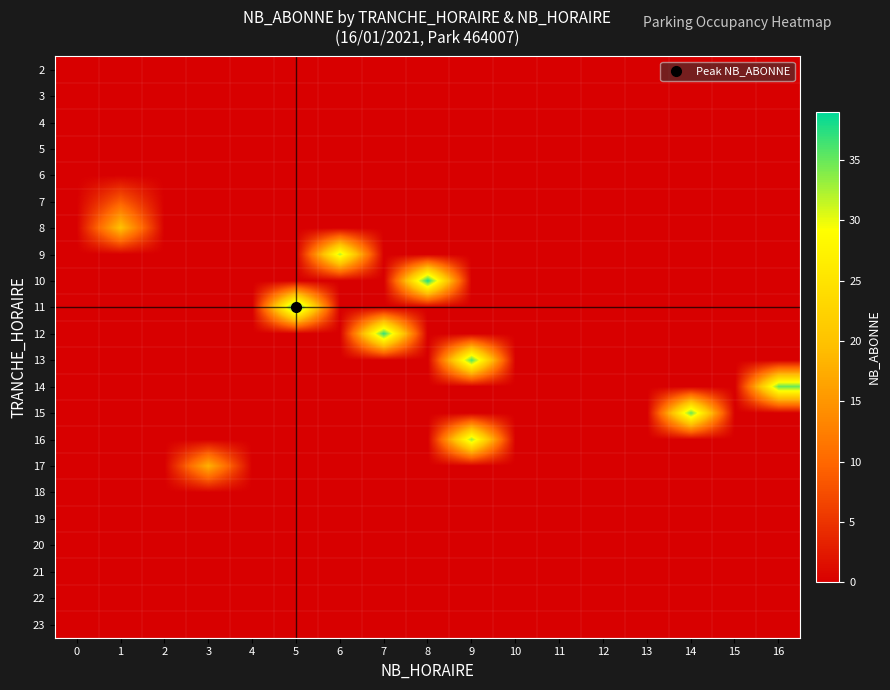

At which category is the sum across all series the highest?

9